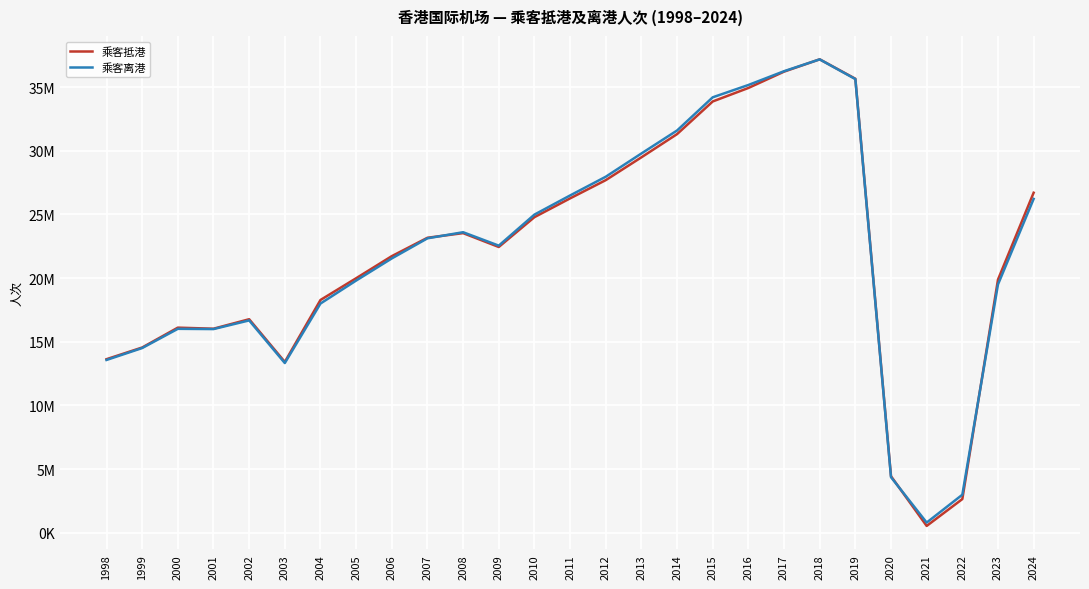

What are all the series names shown in the legend?

乘客抵港, 乘客离港